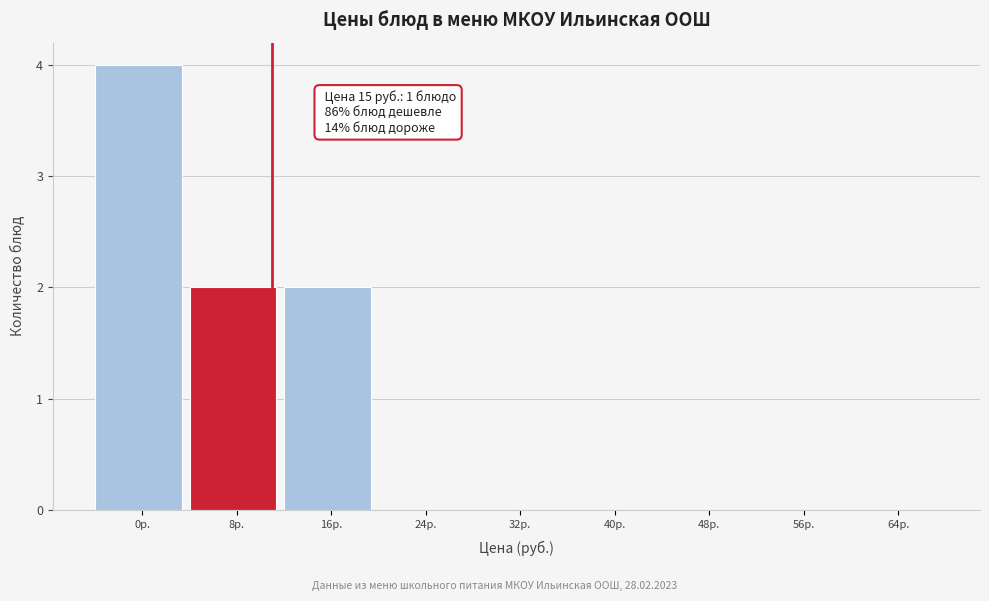

Reading left to right, extract all data points from this chart.

0р.=4	8р.=2	16р.=2	24р.=0	32р.=0	40р.=0	48р.=0	56р.=0	64р.=0